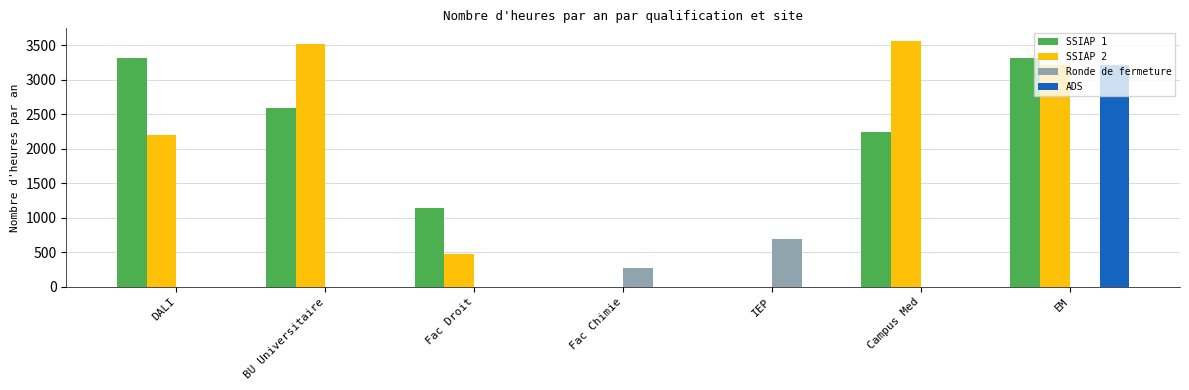

What is the average value of the ADS series?

460